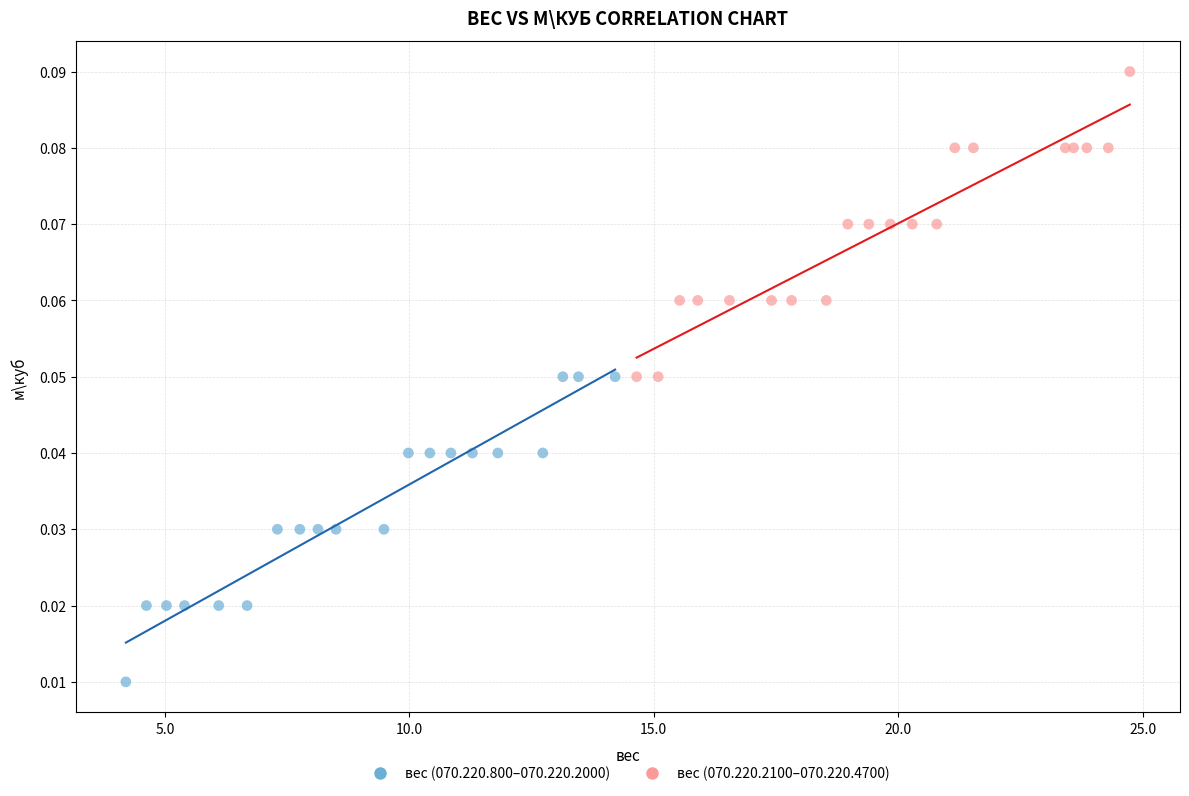

Which series contains the highest Y value?

вес (070.220.2100–070.220.4700)